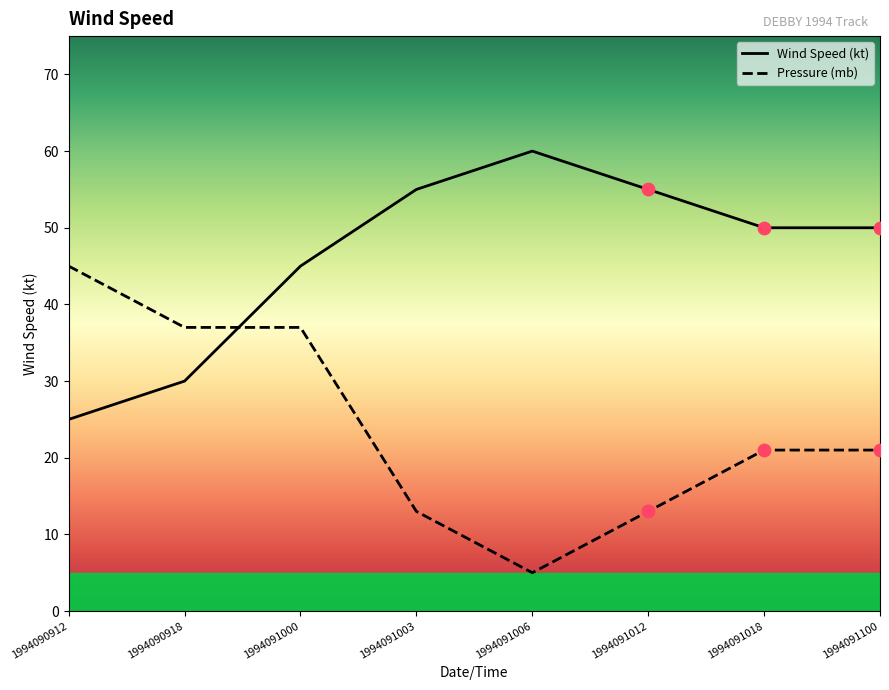

What are all the series names shown in the legend?

Wind Speed (kt), Pressure (mb)